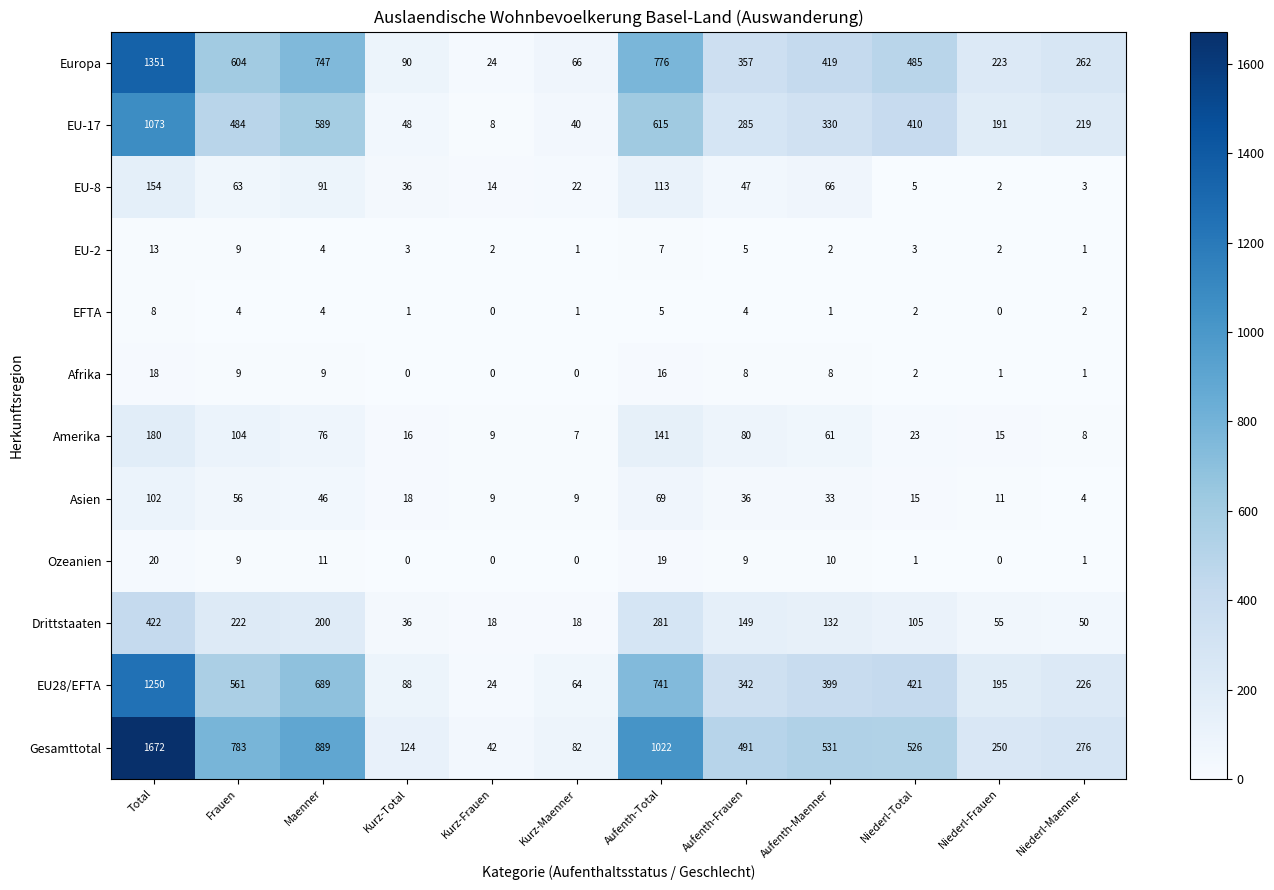

What is the difference between the maximum and minimum values in the Drittstaaten series?

404